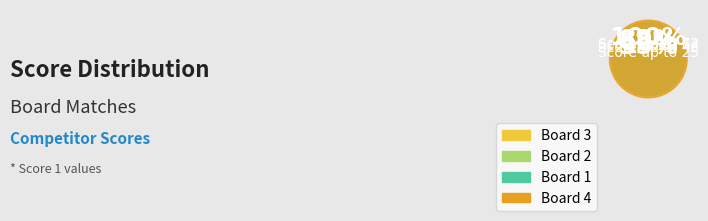

Is there a majority slice in this chart?

No